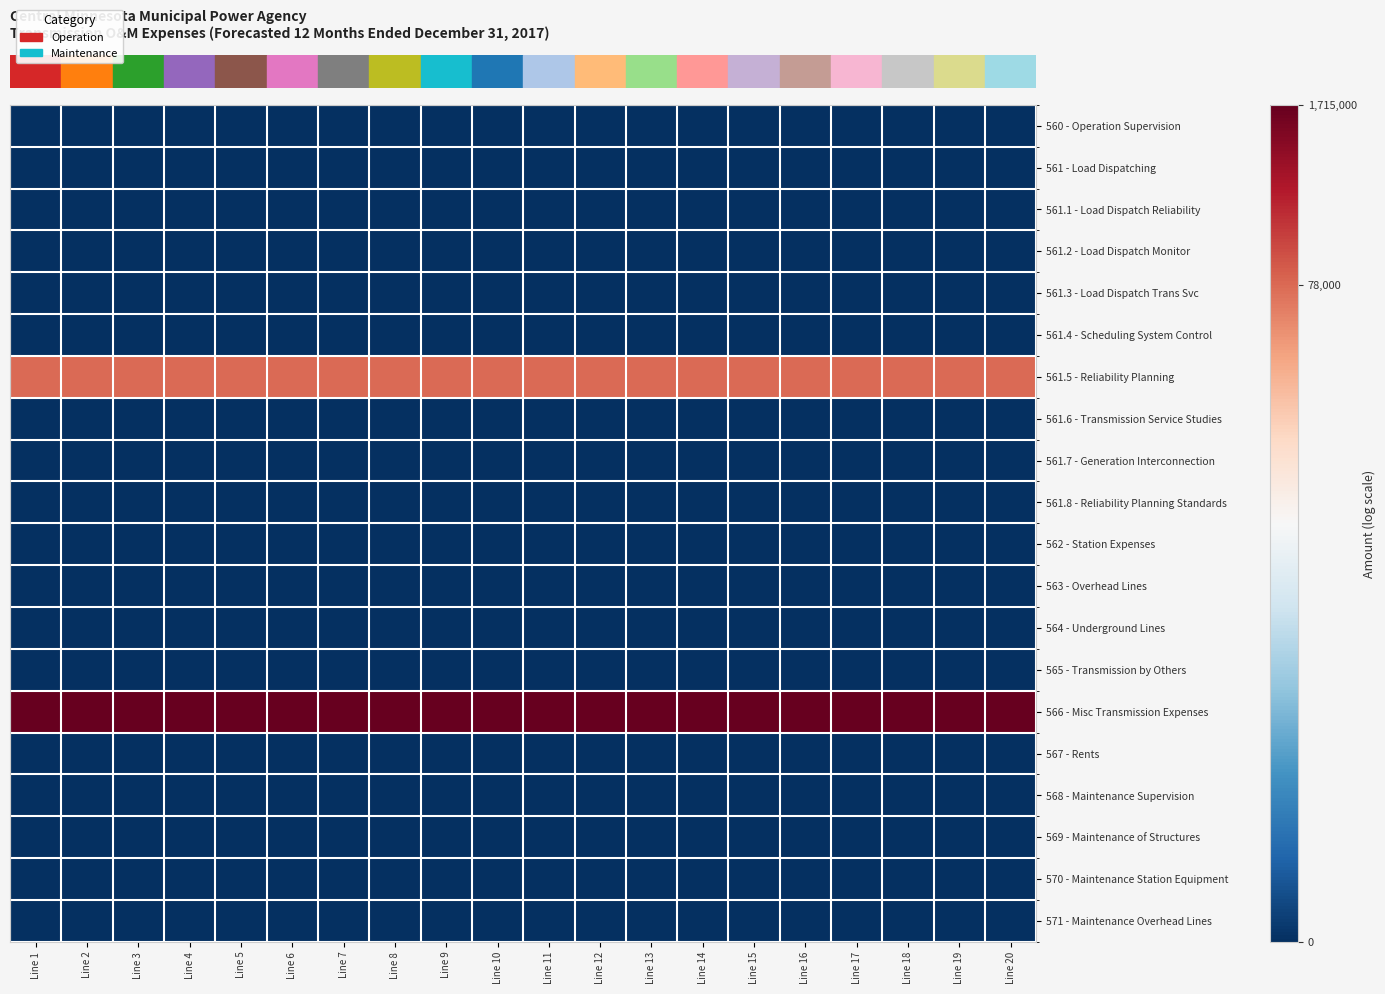

Which has a higher value, Line 5 or Line 17?

Line 5